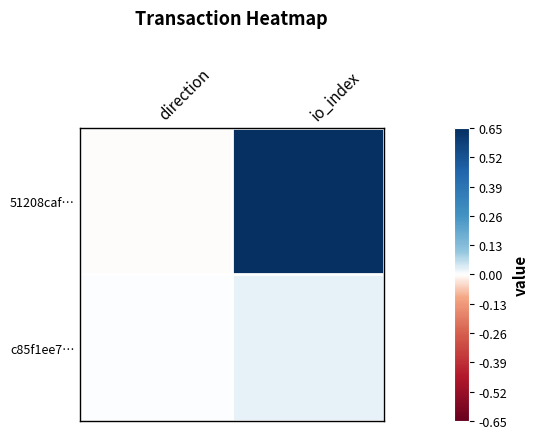

What is the difference between the highest and lowest values at io_index?

1.0